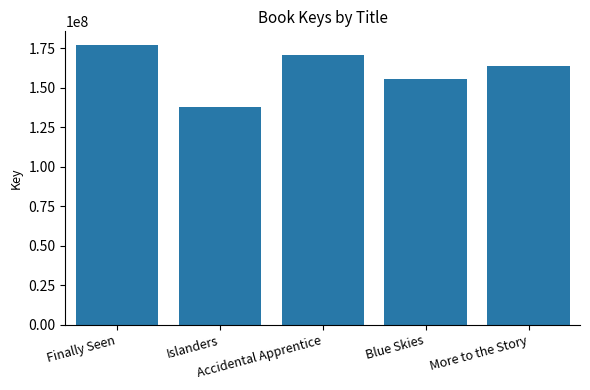

What is the label of the 2nd bar from the right?

Blue Skies